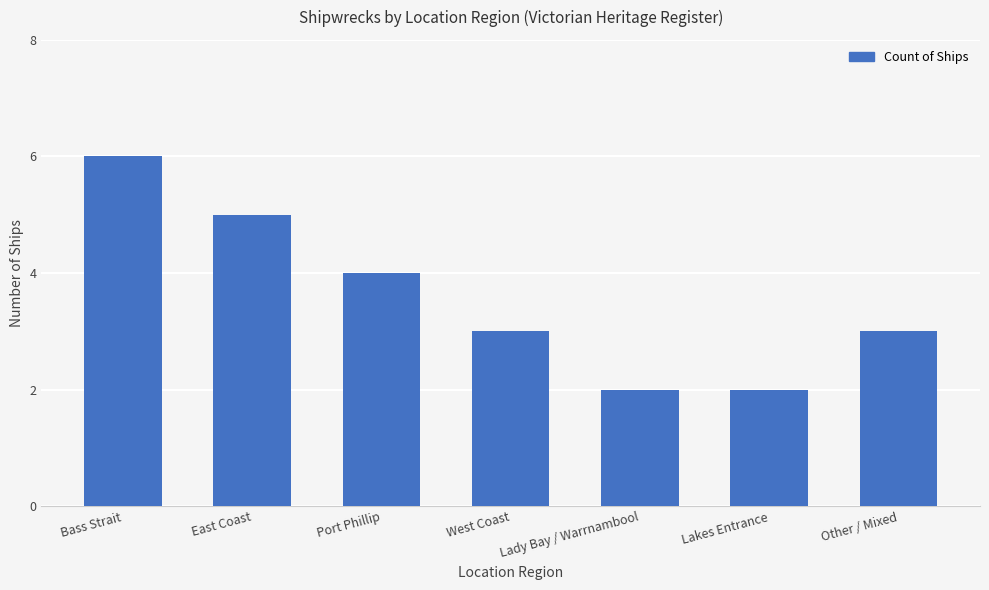

Does the chart contain stacked bars?

No